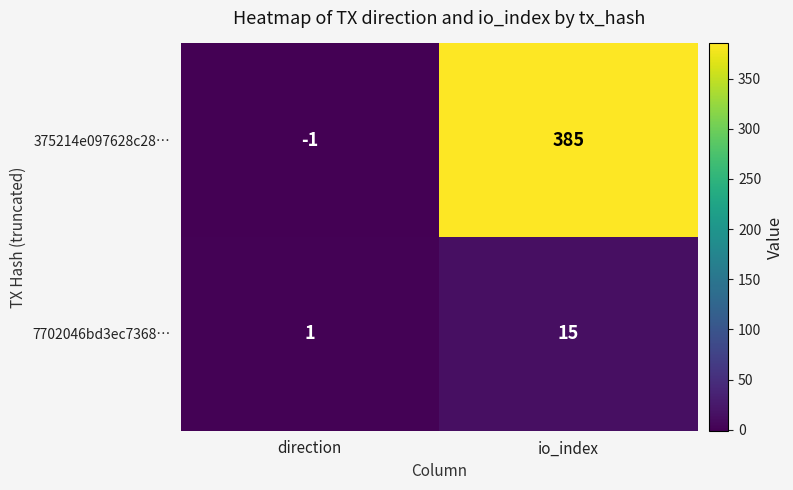

The 375214e097628c28… series shows 569 at io_index. True or false?

False